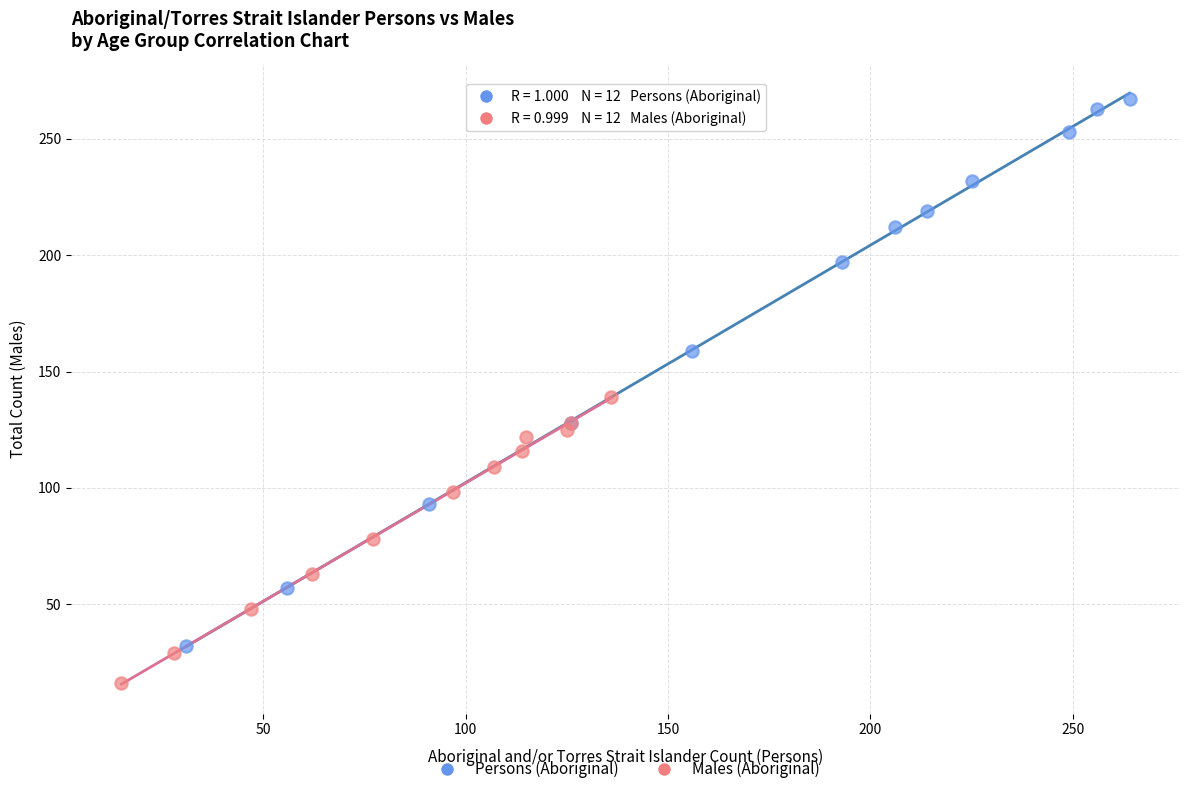

Which series has the widest spread of Y values?

Persons (Aboriginal)